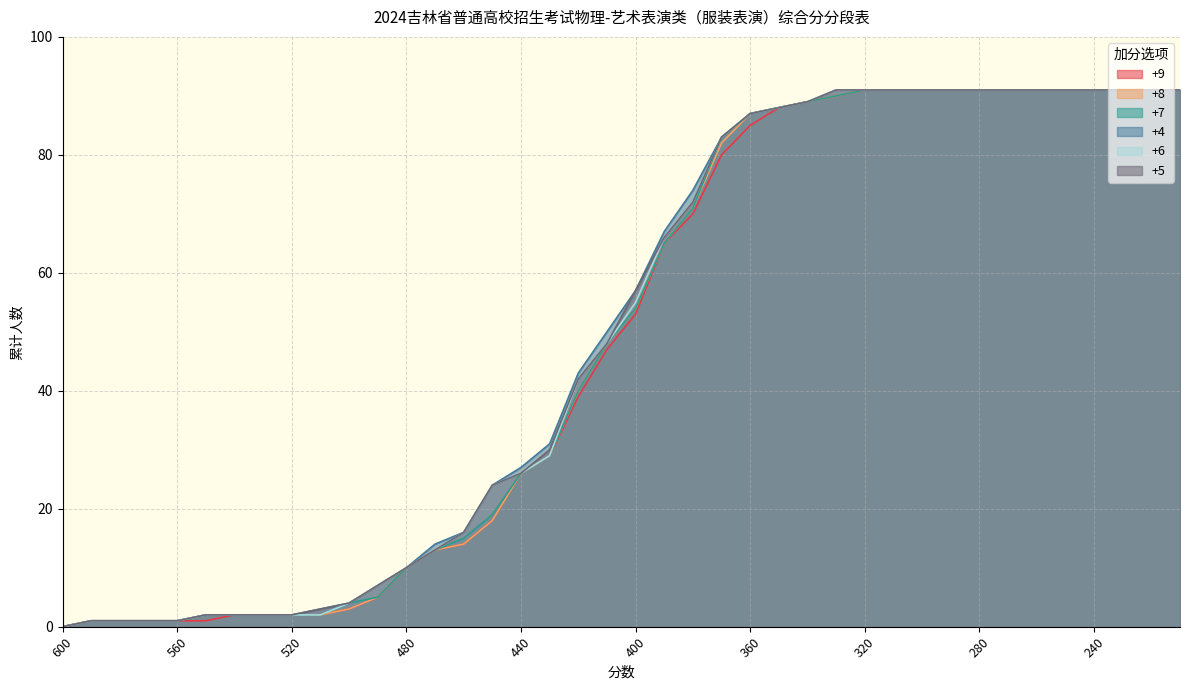

What is the average value of the +7 series?

49